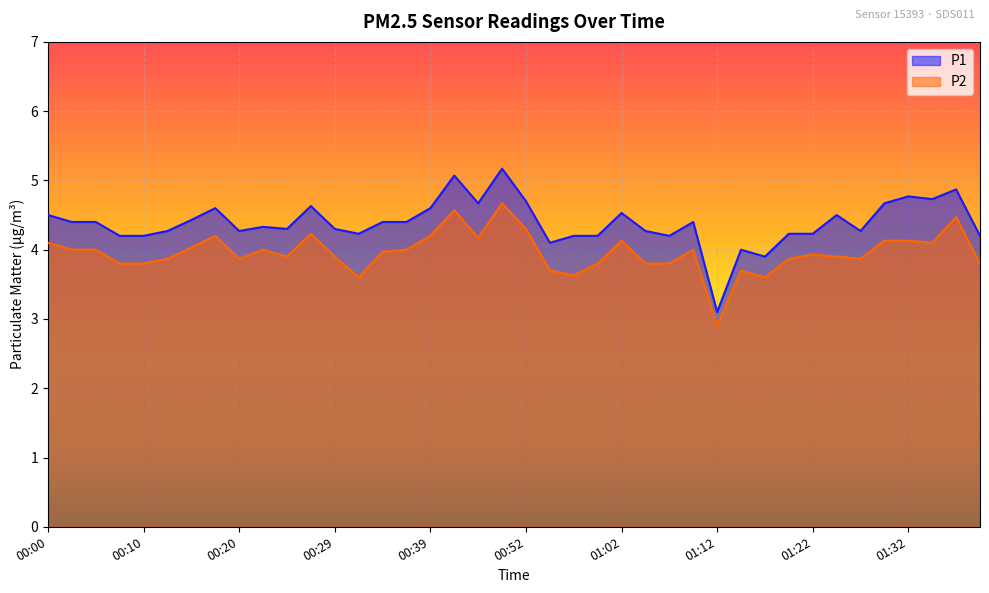

Which series has the largest total across all categories?

P1